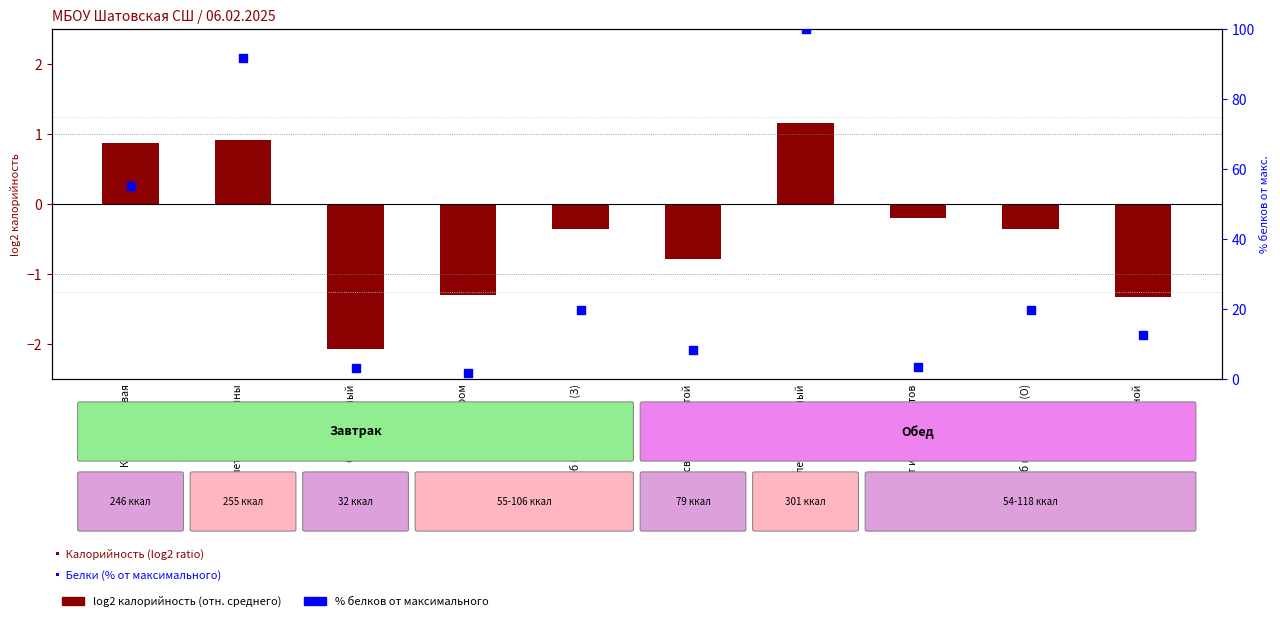

Approximately how many times larger is the value at Борщ со свежей капустой compared to Компот из сухофруктов?

2.4